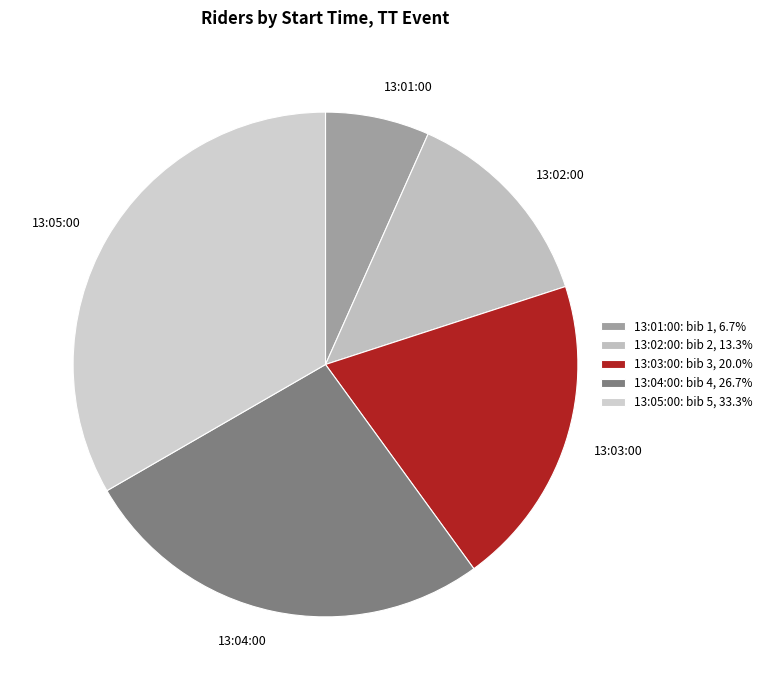

True or false: 13:03:00 accounts for 26% of the total.

False